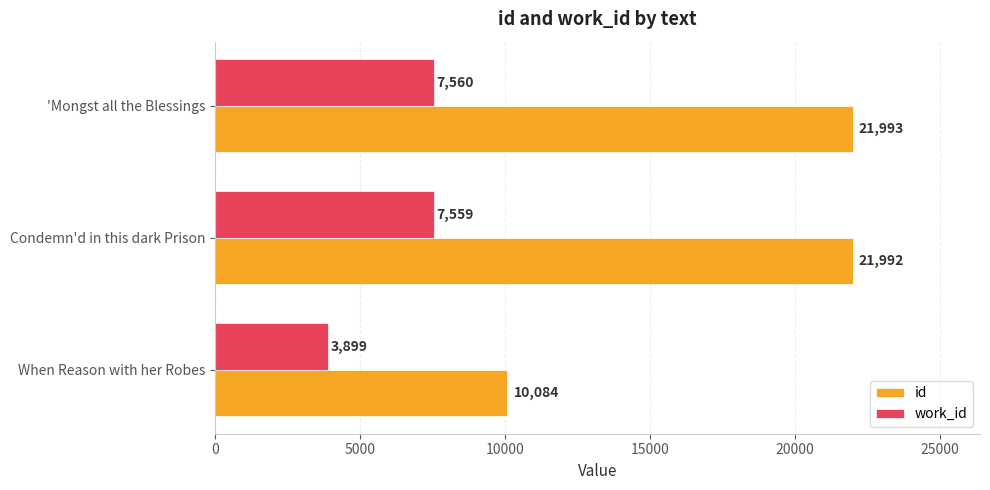

What are all the series names shown in the legend?

id, work_id